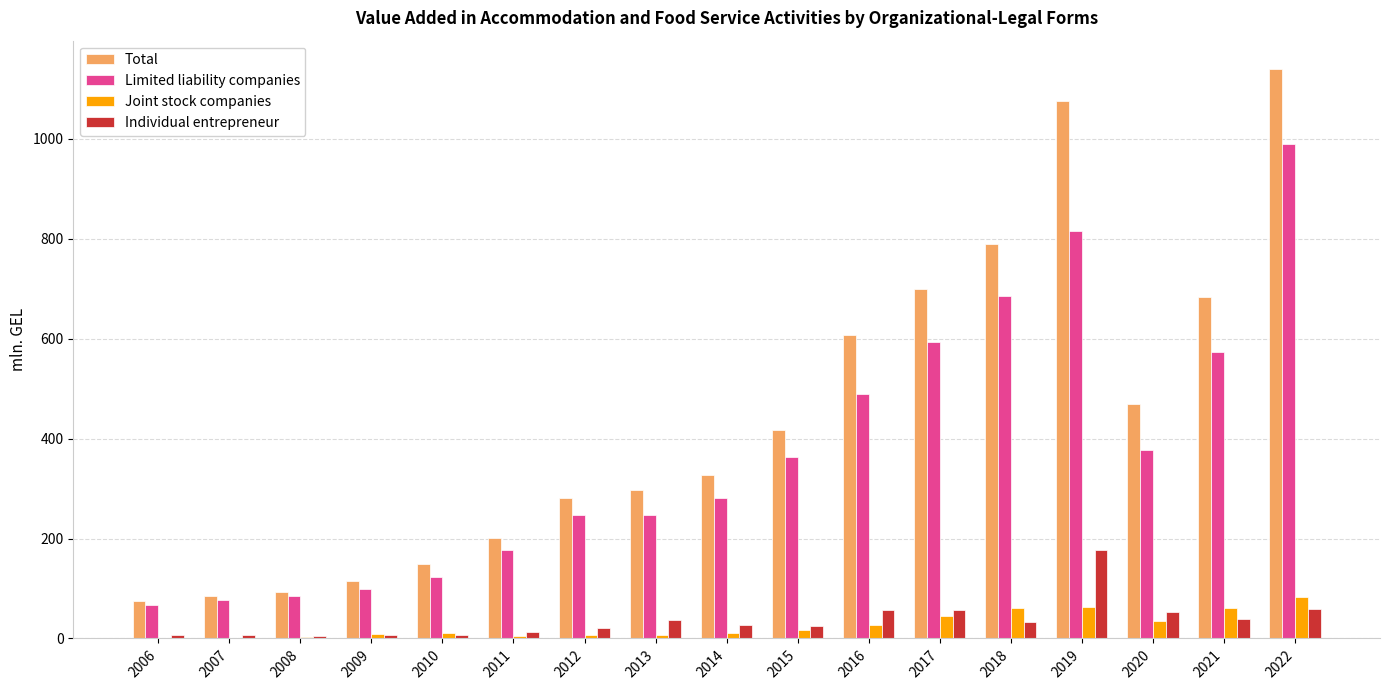

Does the chart contain stacked bars?

No